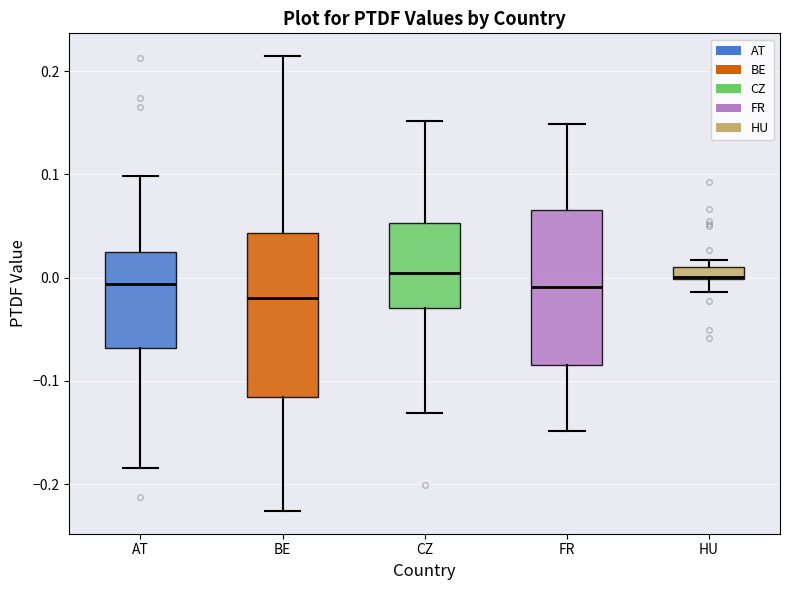

Where is the lower edge of the box for HU on the y-axis? The values are not printed on the chart, so give them approximately, as read against the axis.

0.00